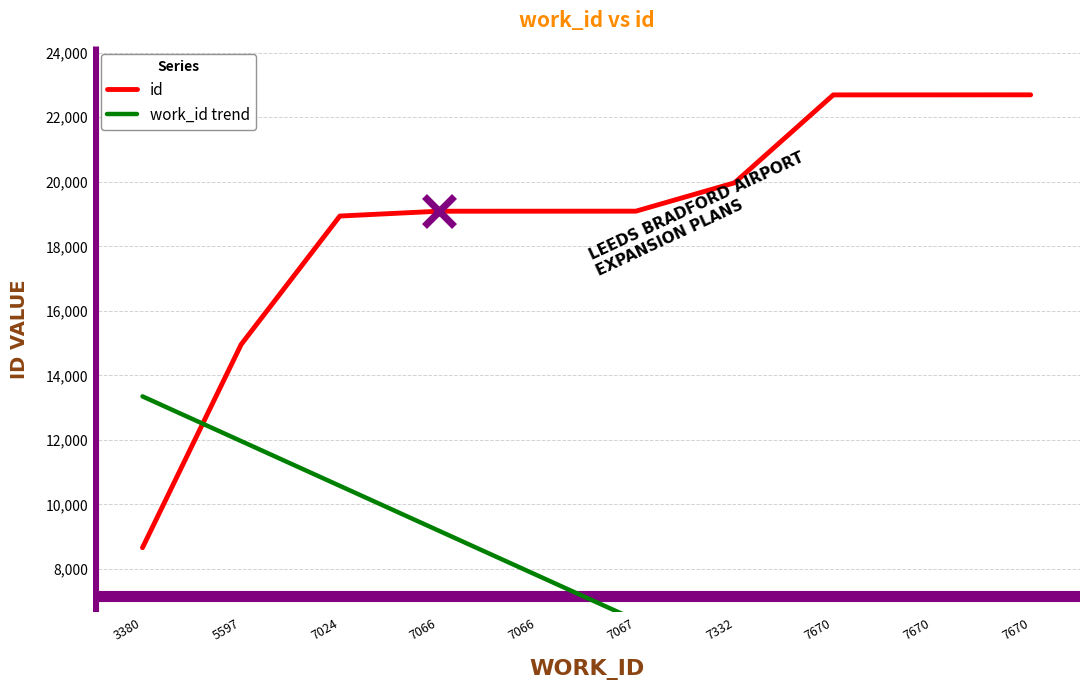

Rank the series at 7332 from highest to lowest value.

id, work_id trend